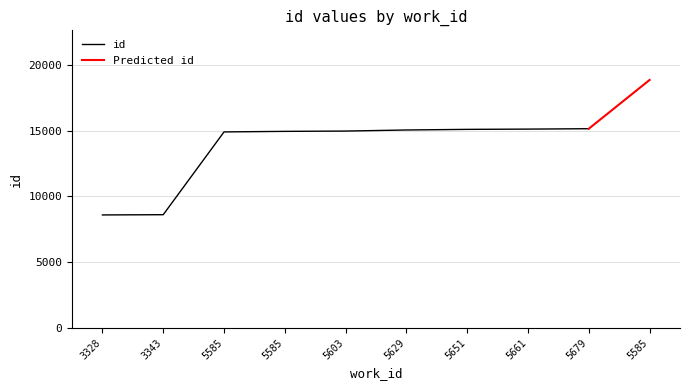

The chart shows a value of 6797 at 5585. True or false?

False